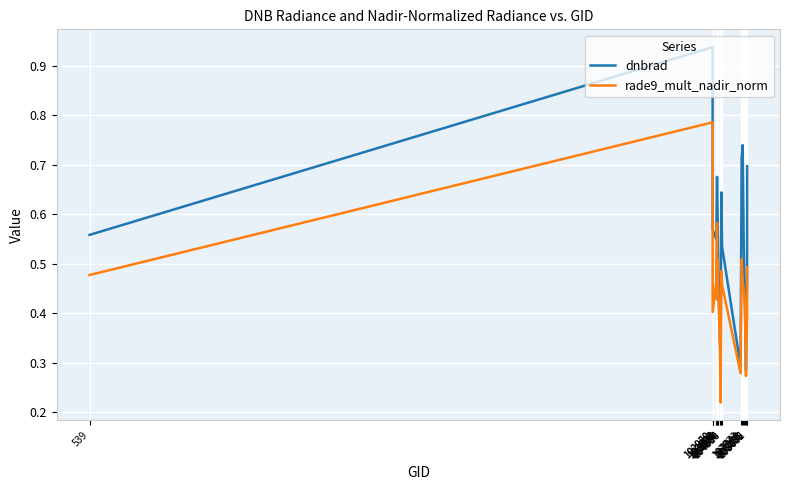

Which series has the largest range (max minus min)?

dnbrad